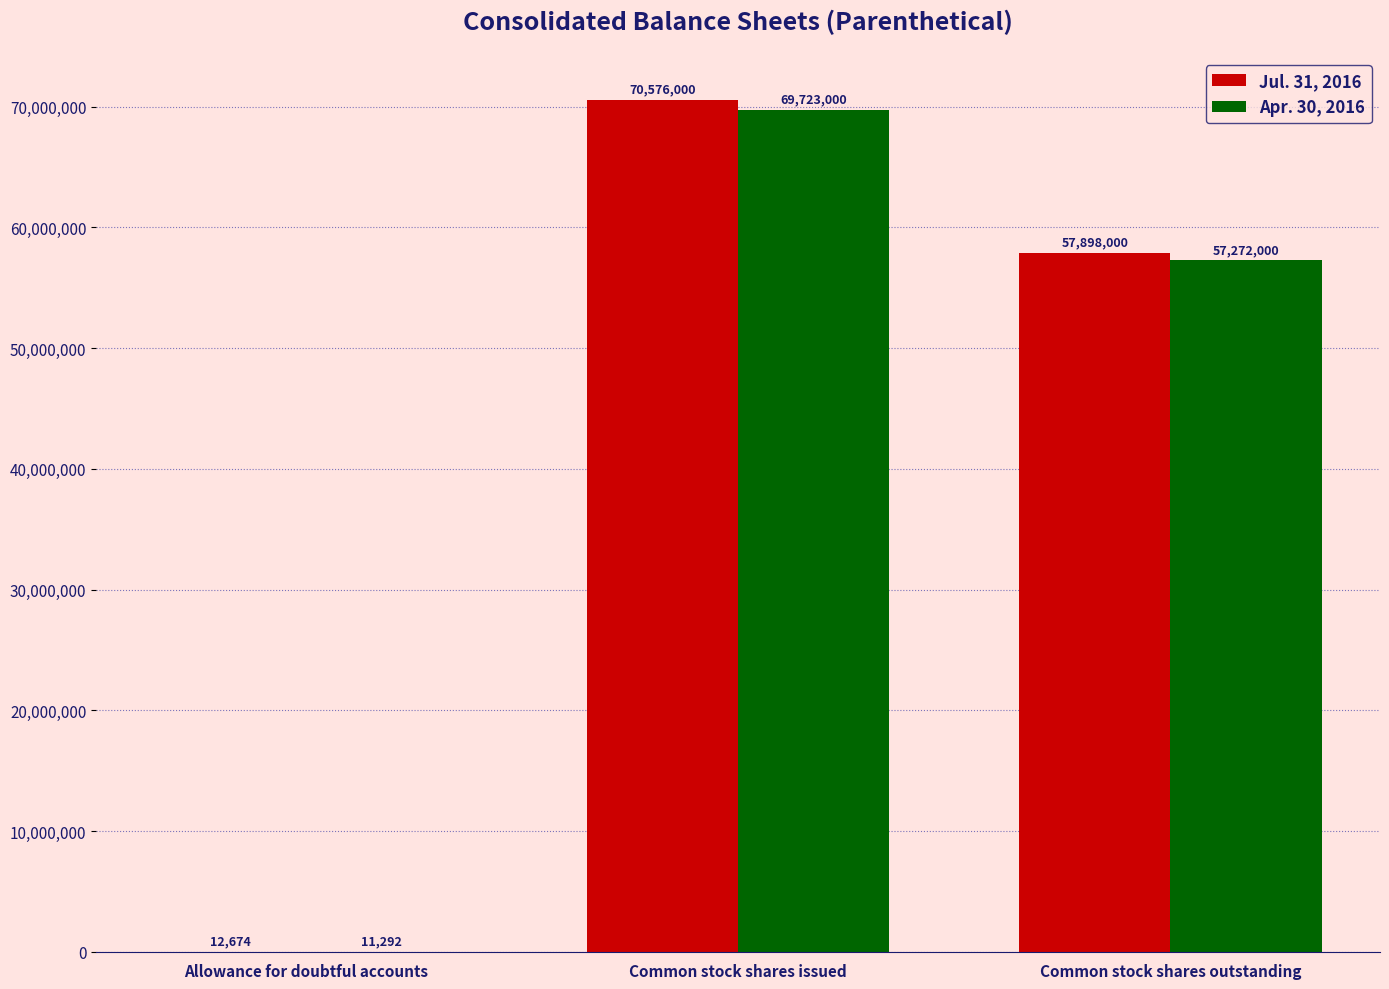

At which category is the sum across all series the highest?

Common stock shares issued